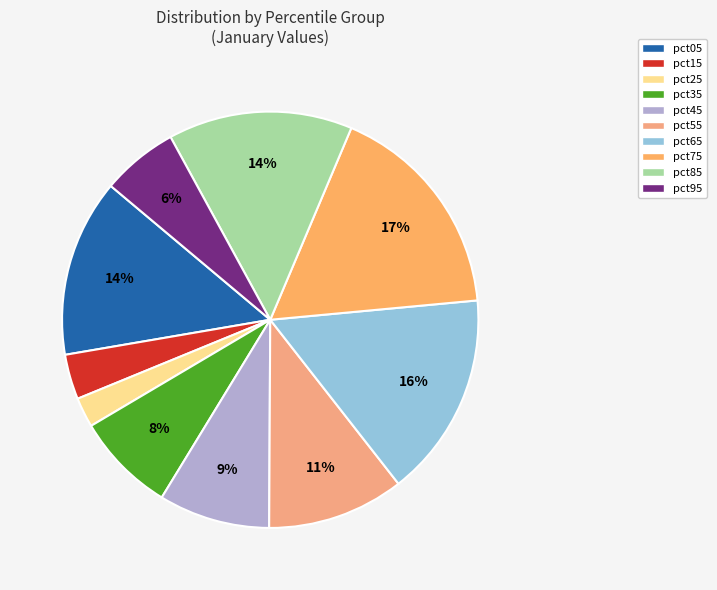

To the nearest percent, what is the difference between the largest and smallest slice percentages?

15%